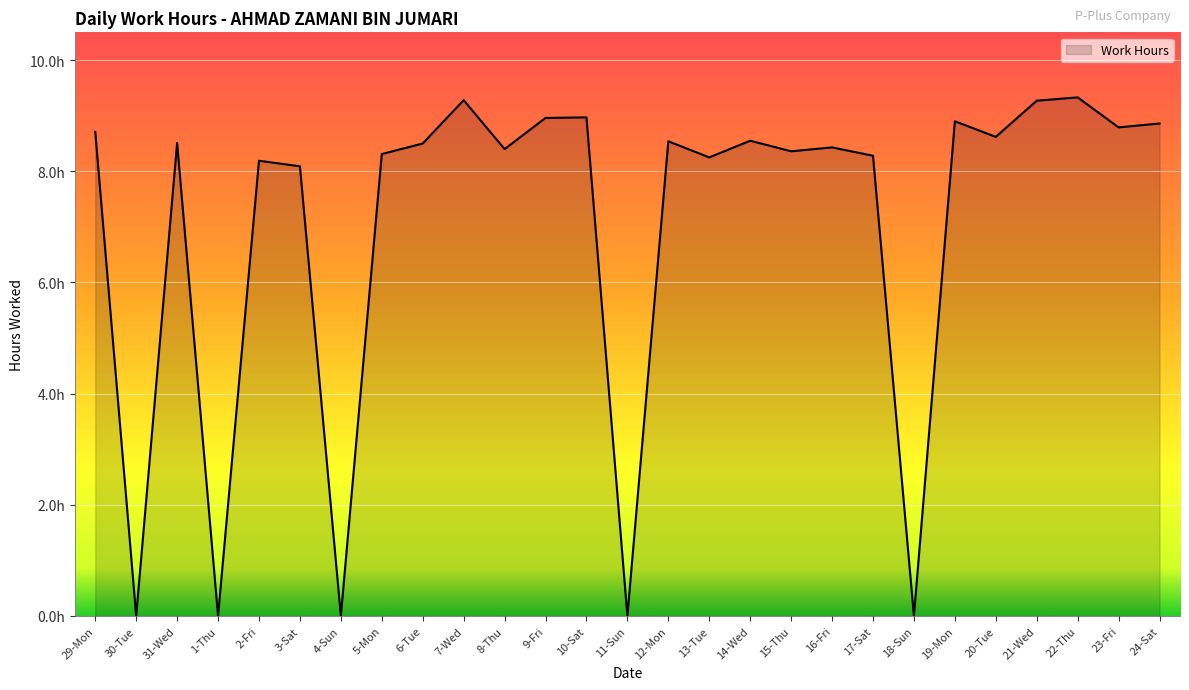

Rank the categories by value from highest to lowest.

22-Thu, 7-Wed, 21-Wed, 10-Sat, 9-Fri, 19-Mon, 24-Sat, 23-Fri, 29-Mon, 20-Tue, 14-Wed, 12-Mon, 31-Wed, 6-Tue, 16-Fri, 8-Thu, 15-Thu, 5-Mon, 17-Sat, 13-Tue, 2-Fri, 3-Sat, 30-Tue, 1-Thu, 4-Sun, 11-Sun, 18-Sun